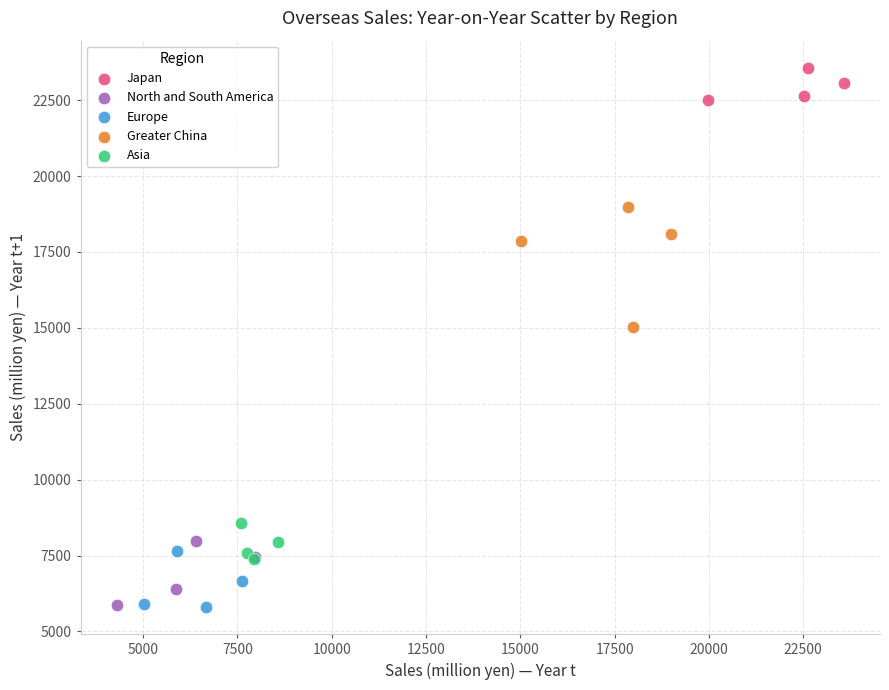

Which series has the widest spread of Y values?

Greater China